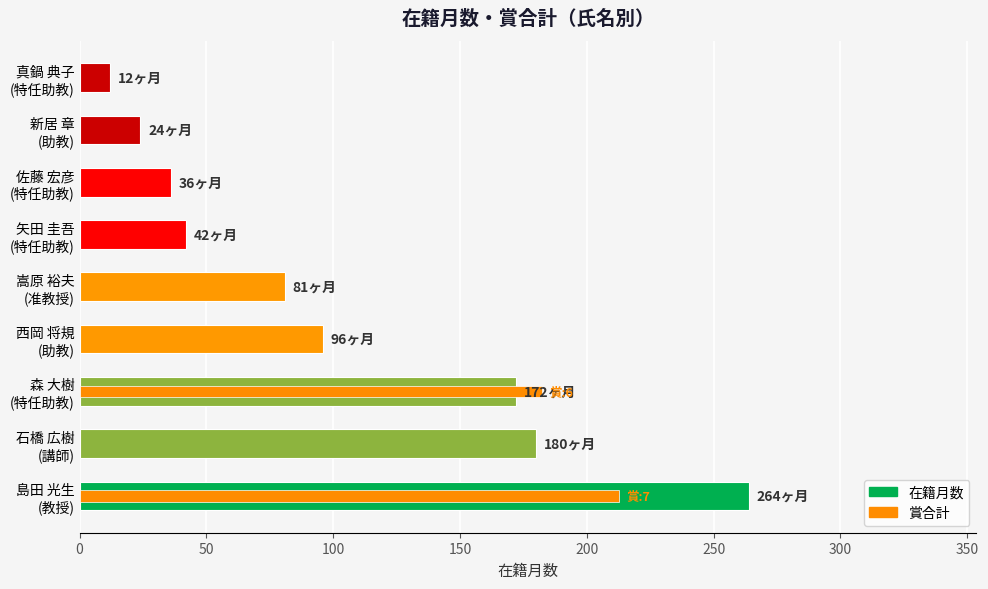

Reading left to right, transcribe all the data shown in this chart.

在籍月数: 264.0	180.0	172.0	96.0	81.0	42.0	36.0	24.0	12.0
賞合計: 212.5	0.0	182.2	0.0	0.0	0.0	0.0	0.0	0.0